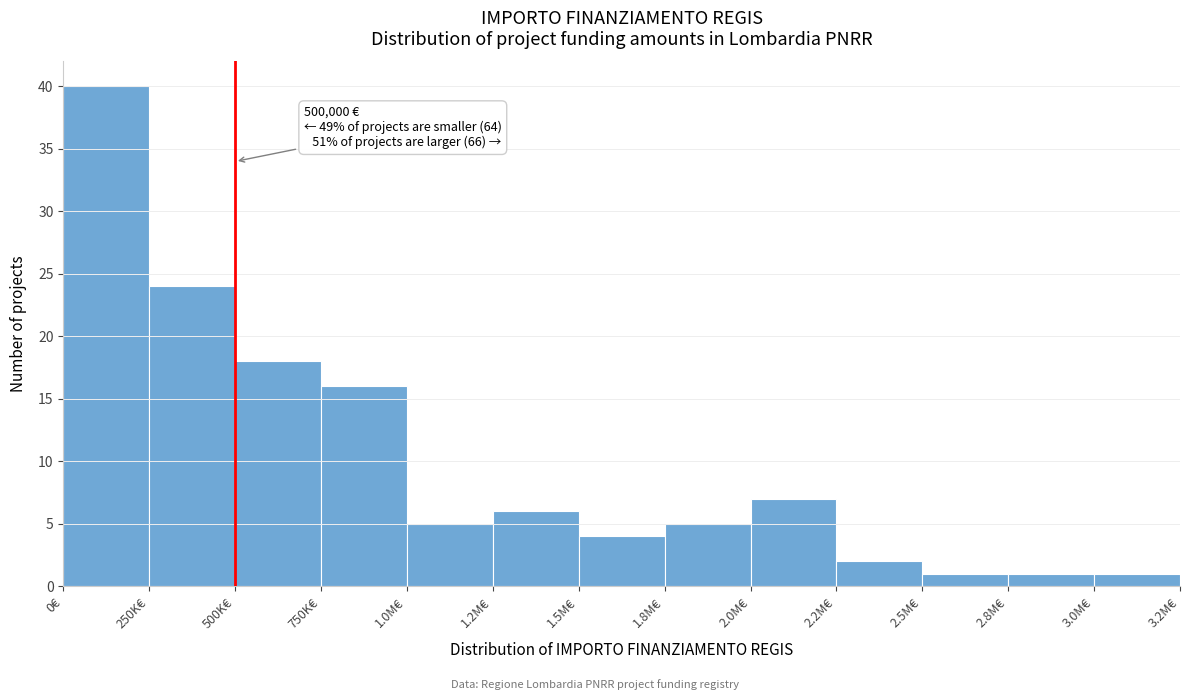

Reading left to right, list all the values displayed in this chart.

40	24	18	16	5	6	4	5	7	2	1	1	1